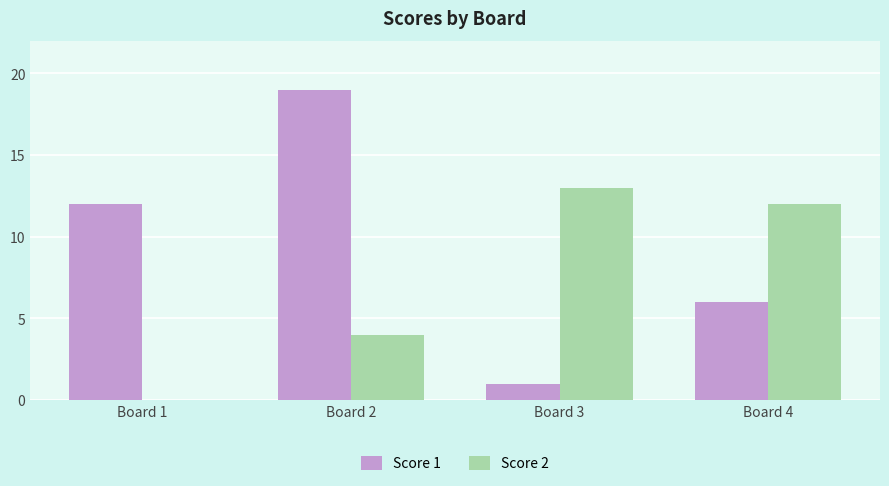

Reading left to right, extract all data points from this chart.

Score 1: Board 1=12	Board 2=19	Board 3=1	Board 4=6
Score 2: Board 1=0	Board 2=4	Board 3=13	Board 4=12